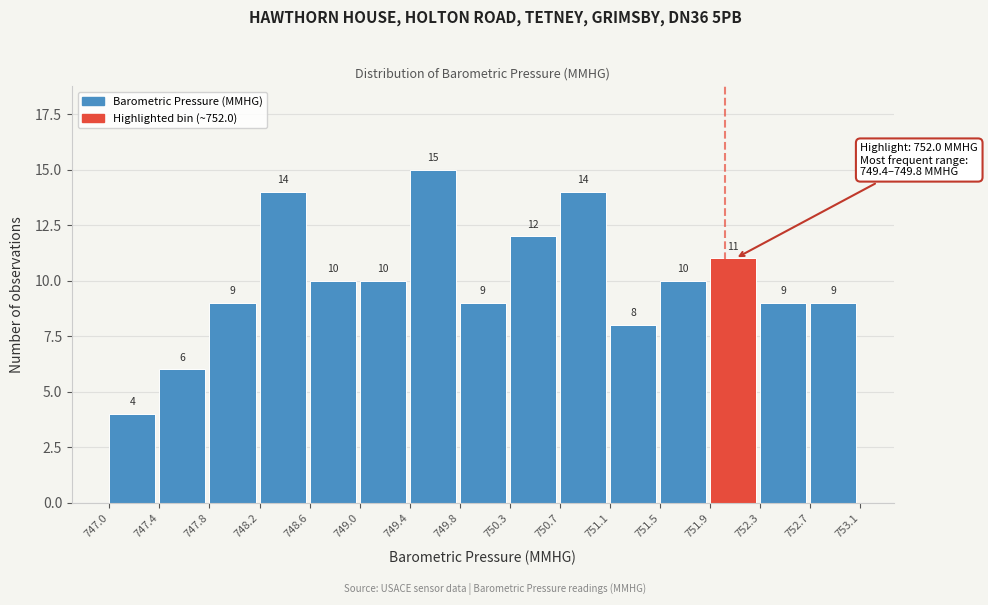

Over which range of the x-axis is the bar tallest?

749.4 to 749.8